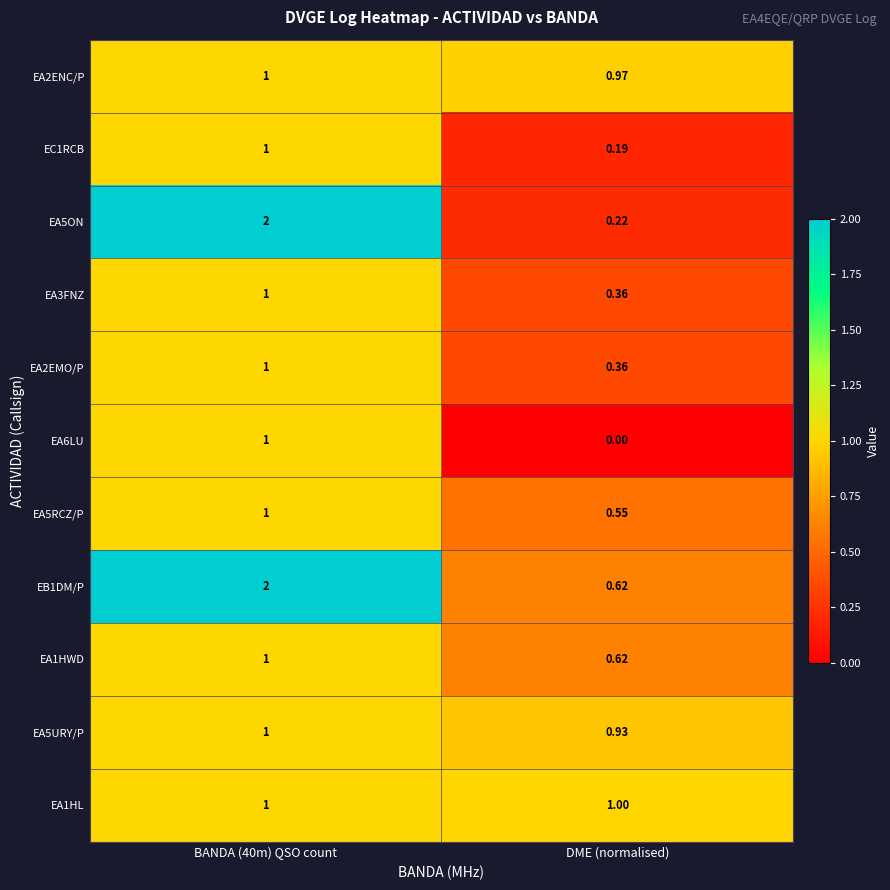

Which series changed the most between BANDA (40m) QSO count and DME (normalised)?

EA5ON